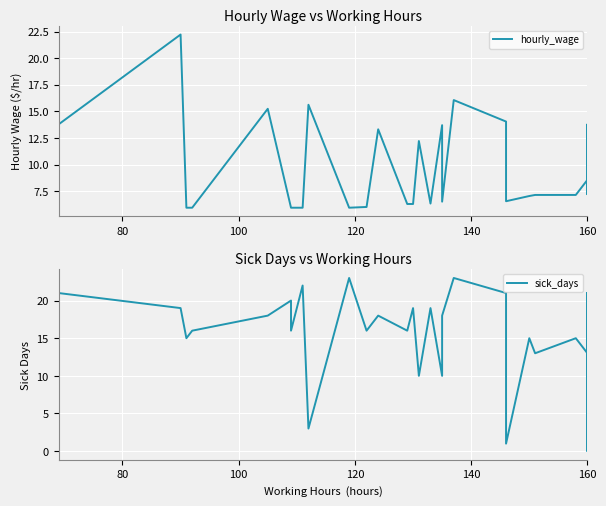

How many lines are shown in the chart?

2